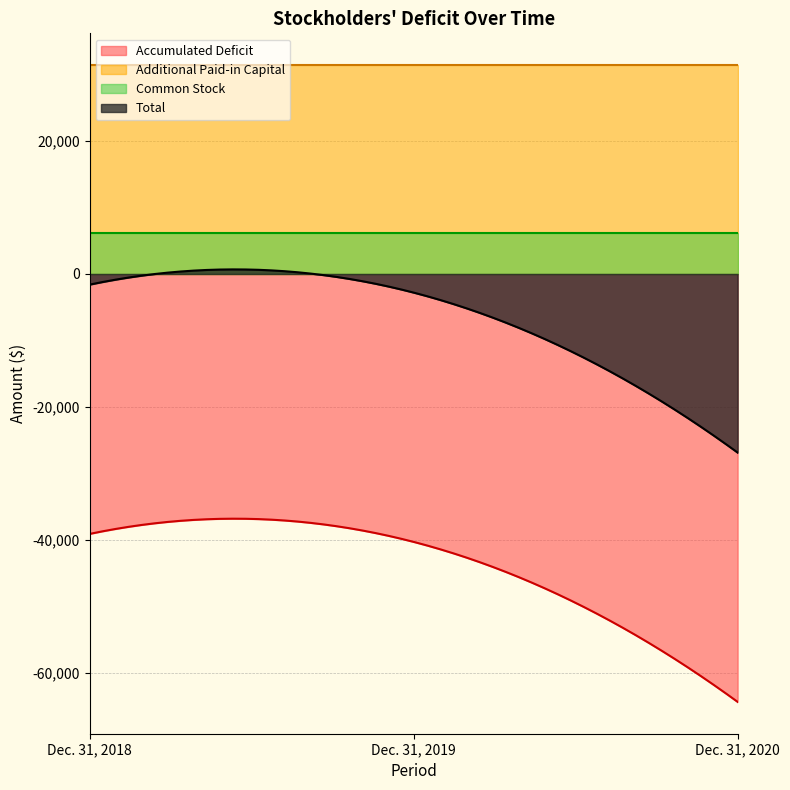

How many lines are shown in the chart?

4